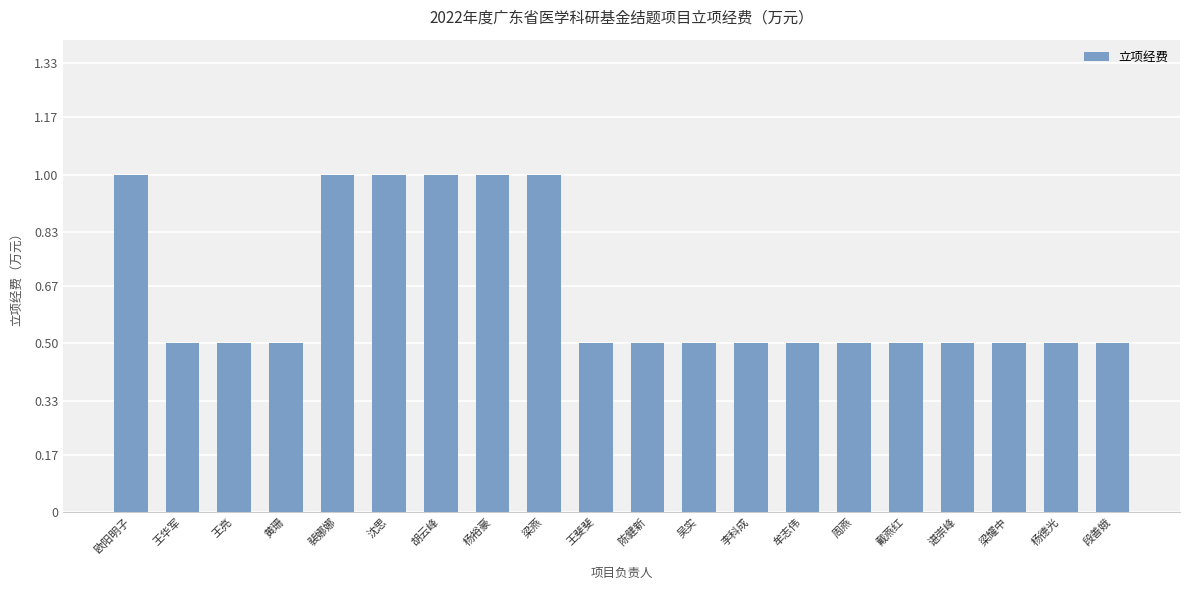

True or false: the data shows 0.3 at 李科成.

False